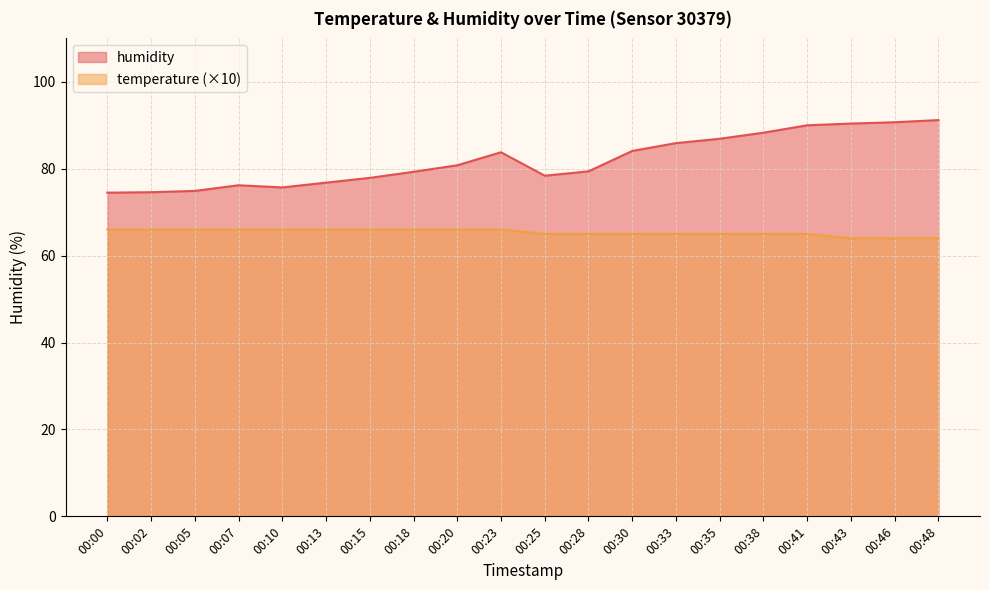

At 00:00, list the series in order from largest to smallest.

humidity, temperature (×10)